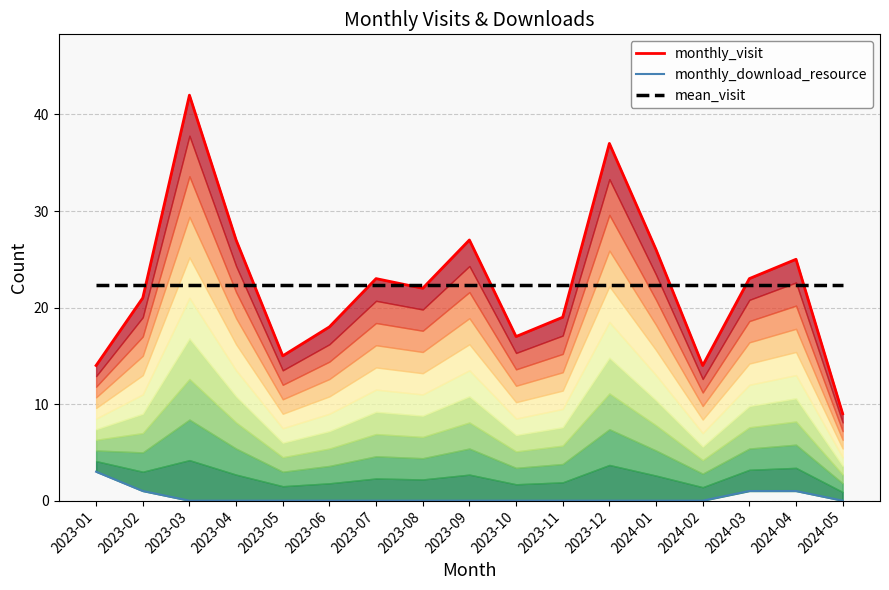

Reading left to right, list all the values displayed in this chart.

monthly_visit: 2023-01=14.0	2023-02=21.0	2023-03=42.0	2023-04=27.0	2023-05=15.0	2023-06=18.0	2023-07=23.0	2023-08=22.0	2023-09=27.0	2023-10=17.0	2023-11=19.0	2023-12=37.0	2024-01=26.0	2024-02=14.0	2024-03=23.0	2024-04=25.0	2024-05=9.0
monthly_download_resource: 2023-01=3.0	2023-02=1.0	2023-03=0.0	2023-04=0.0	2023-05=0.0	2023-06=0.0	2023-07=0.0	2023-08=0.0	2023-09=0.0	2023-10=0.0	2023-11=0.0	2023-12=0.0	2024-01=0.0	2024-02=0.0	2024-03=1.0	2024-04=1.0	2024-05=0.0
mean_visit: 2023-01=22.3	2023-02=22.3	2023-03=22.3	2023-04=22.3	2023-05=22.3	2023-06=22.3	2023-07=22.3	2023-08=22.3	2023-09=22.3	2023-10=22.3	2023-11=22.3	2023-12=22.3	2024-01=22.3	2024-02=22.3	2024-03=22.3	2024-04=22.3	2024-05=22.3